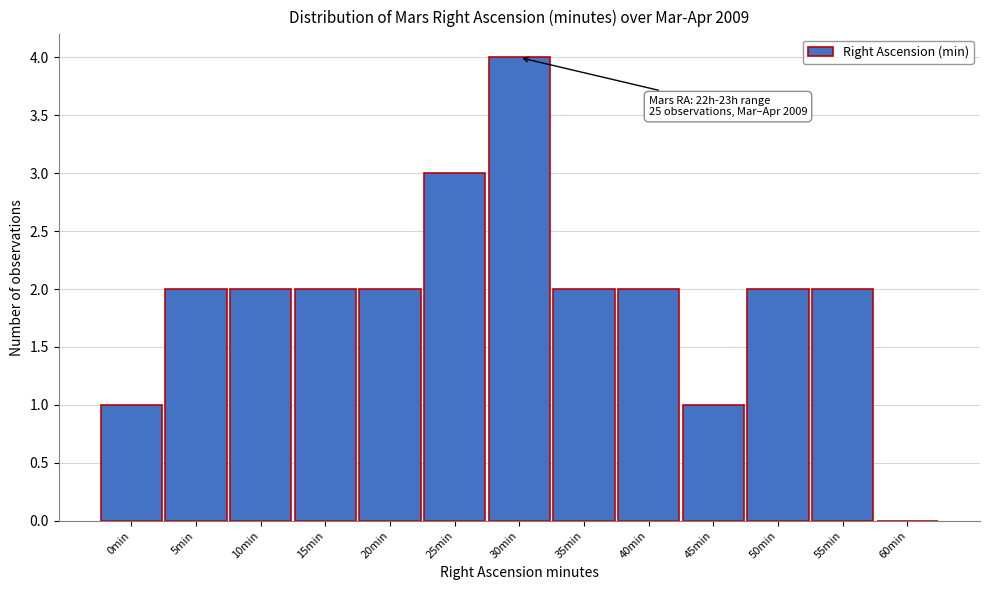

Reading left to right, extract all data points from this chart.

0min=1	5min=2	10min=2	15min=2	20min=2	25min=3	30min=4	35min=2	40min=2	45min=1	50min=2	55min=2	60min=0